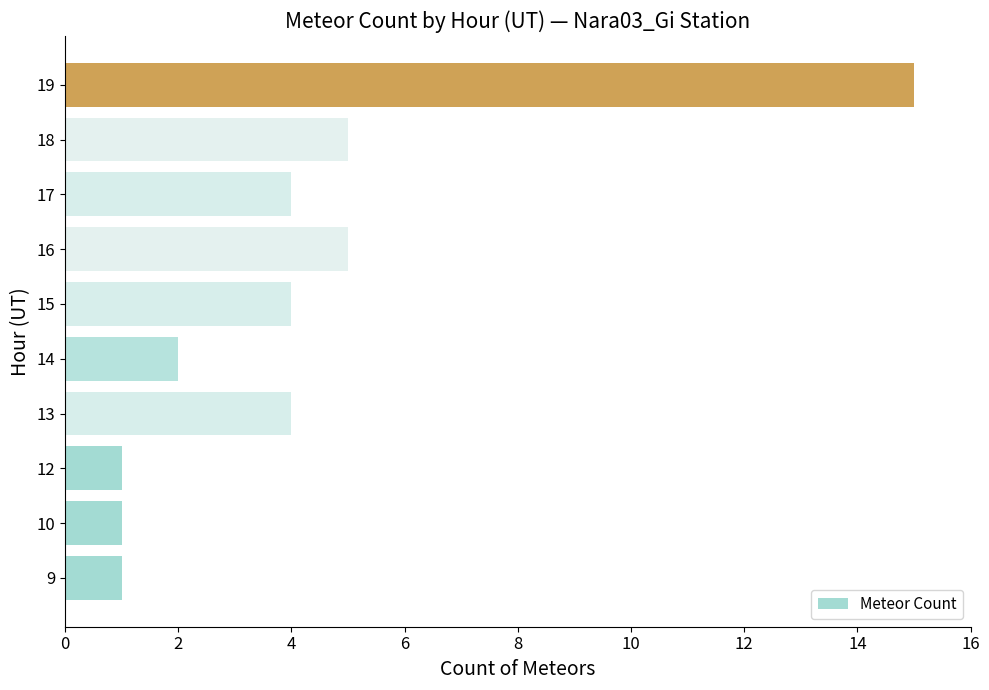

Reading bottom to top, extract all data points from this chart.

1	1	1	4	2	4	5	4	5	15